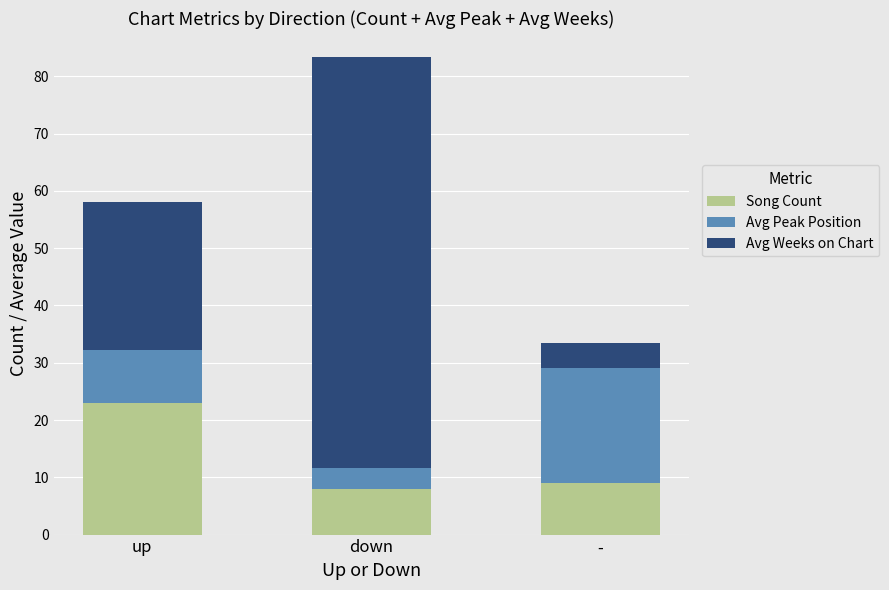

Count the number of categories in the chart.

3